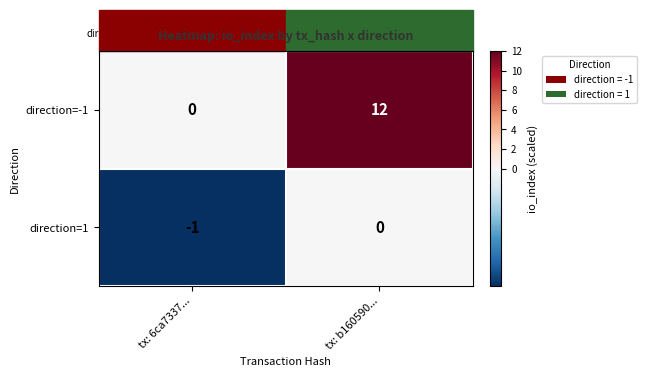

How many data points does each series have?

2